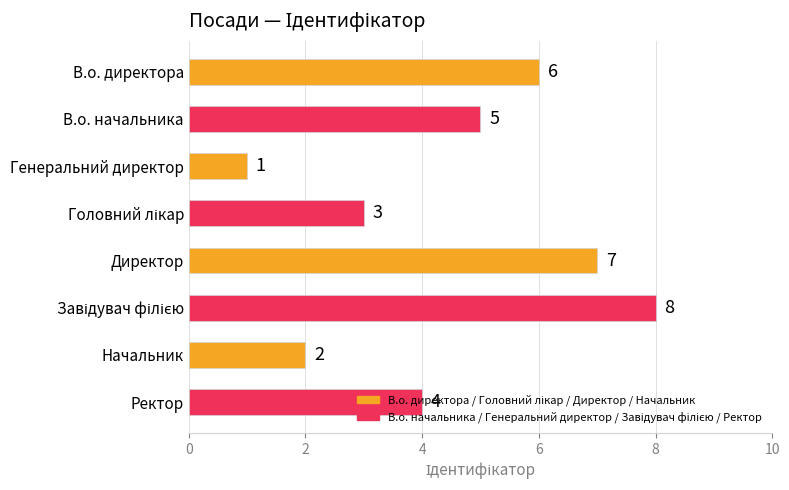

True or false: the data shows 7 at Директор.

True